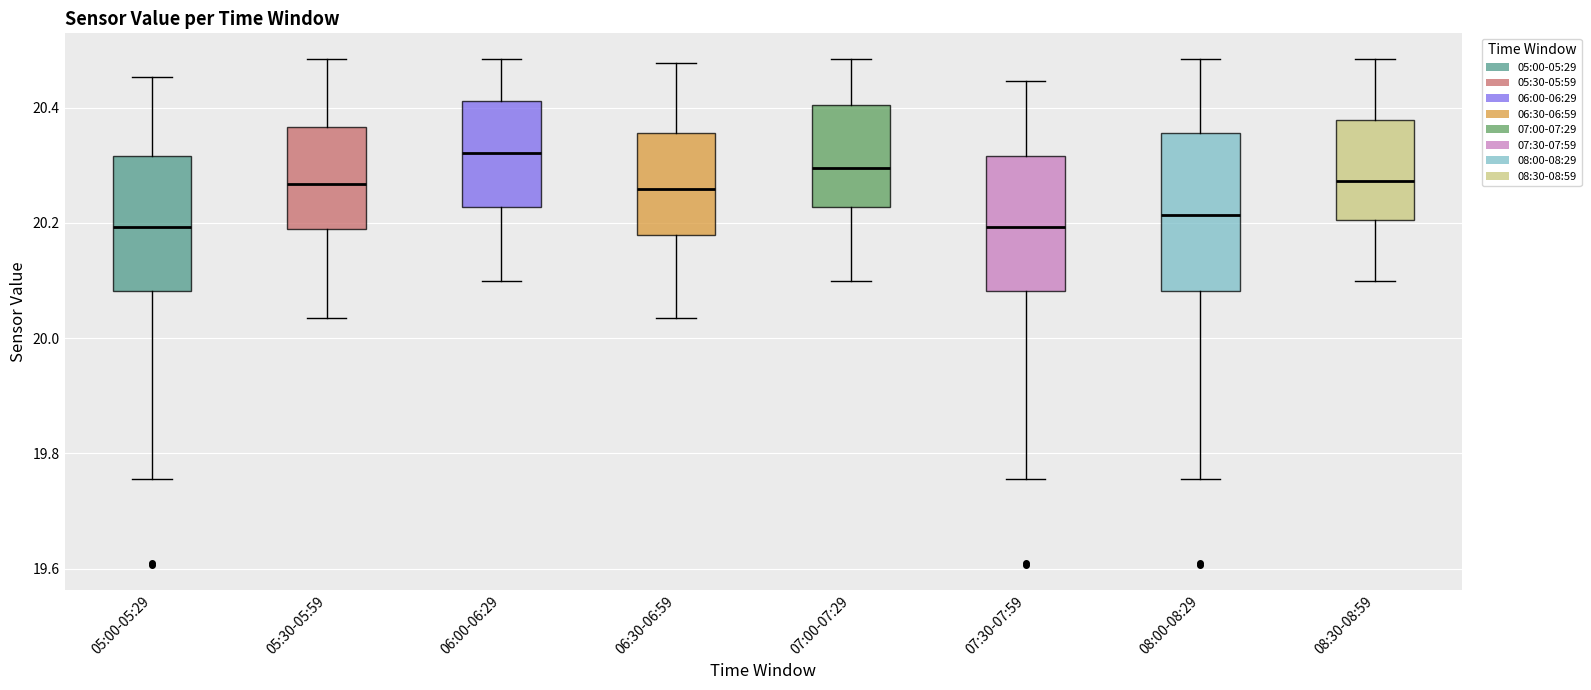

Reading left to right, read every box against the y-axis: the position of its median line, the range the box covers, and the ends of its whiskers. The values are not printed on the chart, so give them approximately, as read against the axis.

05:00-05:29: median 20.20, box 20.08 to 20.32, whiskers 19.76 to 20.46
05:30-05:59: median 20.26, box 20.20 to 20.36, whiskers 20.04 to 20.48
06:00-06:29: median 20.32, box 20.22 to 20.42, whiskers 20.10 to 20.48
06:30-06:59: median 20.26, box 20.18 to 20.36, whiskers 20.04 to 20.48
07:00-07:29: median 20.30, box 20.22 to 20.40, whiskers 20.10 to 20.48
07:30-07:59: median 20.20, box 20.08 to 20.32, whiskers 19.76 to 20.44
08:00-08:29: median 20.22, box 20.08 to 20.36, whiskers 19.76 to 20.48
08:30-08:59: median 20.28, box 20.20 to 20.38, whiskers 20.10 to 20.48